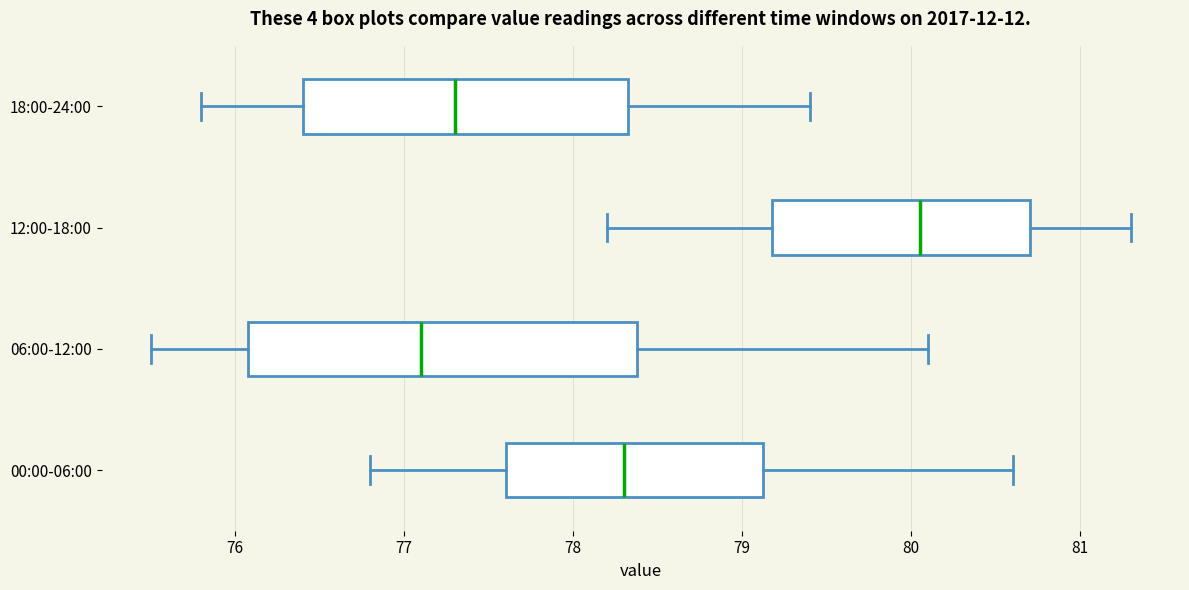

Reading bottom to top, transcribe this box plot: for each box, give where its median line is, the range the box spans, and where its two whiskers end, as read against the x-axis. The values are not printed on the chart, so give them approximately, as read against the axis.

00:00-06:00: median 78.3, box 77.6 to 79.1, whiskers 76.8 to 80.6
06:00-12:00: median 77.1, box 76.1 to 78.4, whiskers 75.5 to 80.1
12:00-18:00: median 80.1, box 79.2 to 80.7, whiskers 78.2 to 81.3
18:00-24:00: median 77.3, box 76.4 to 78.3, whiskers 75.8 to 79.4